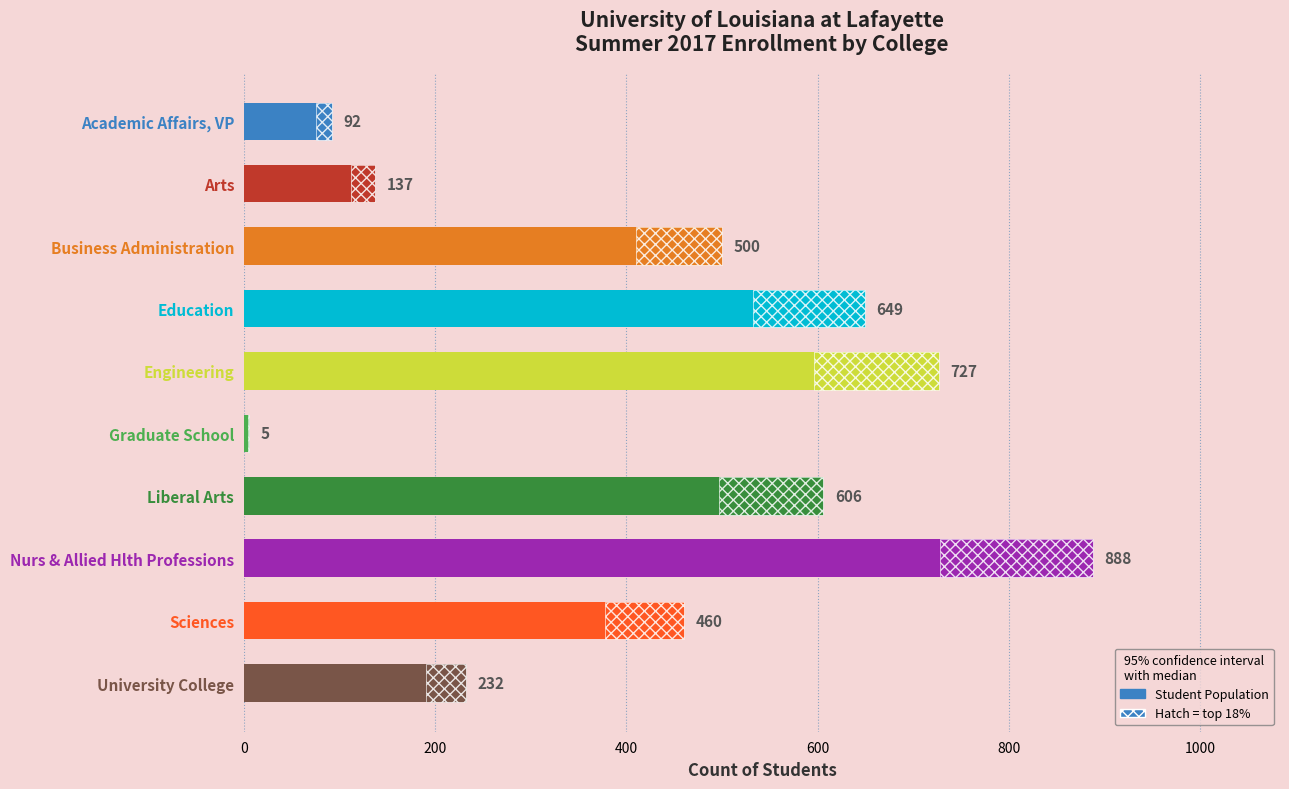

Approximately how many times larger is the value at Liberal Arts compared to Academic Affairs, VP?

6.6